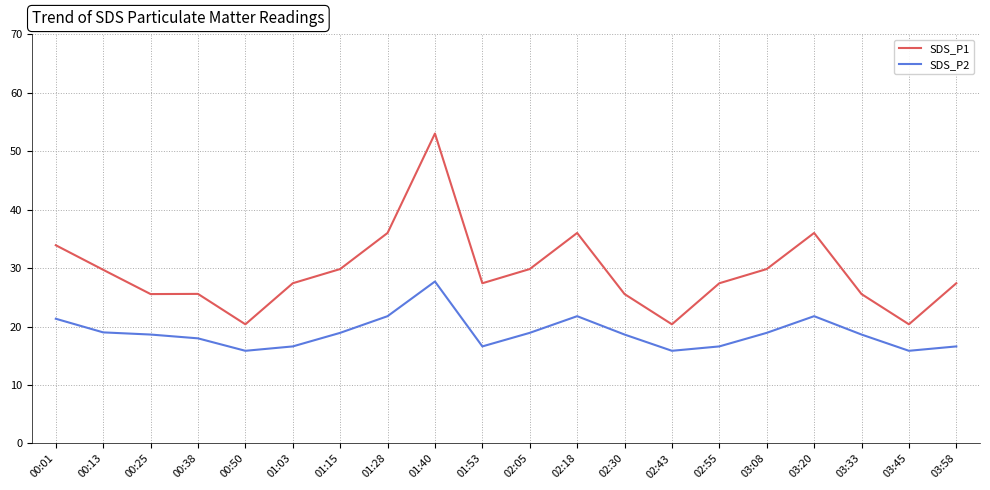

True or false: SDS_P1 has more than 0 interior local peaks.

True